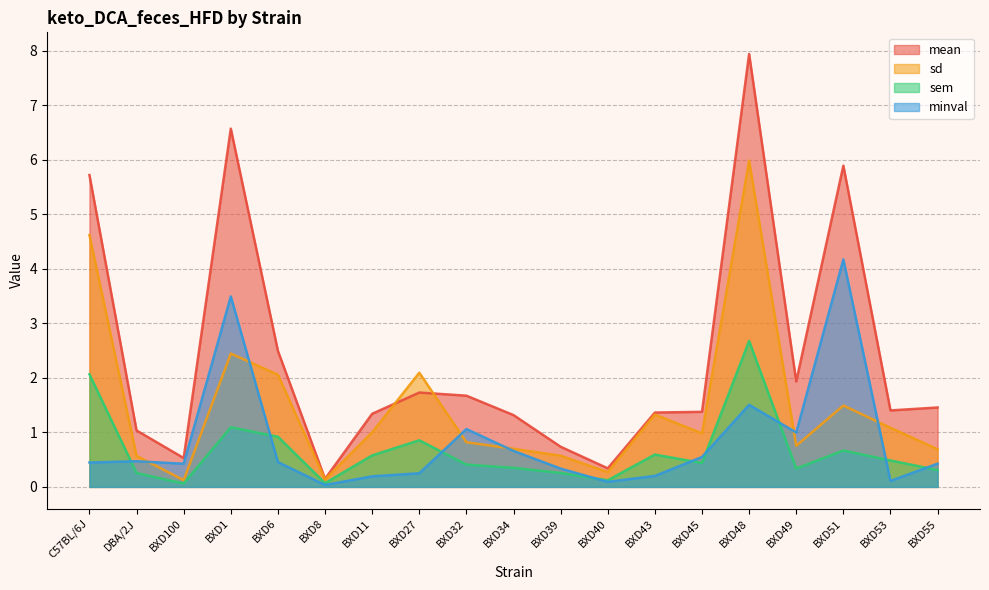

How many times do sem and minval cross each other?

9